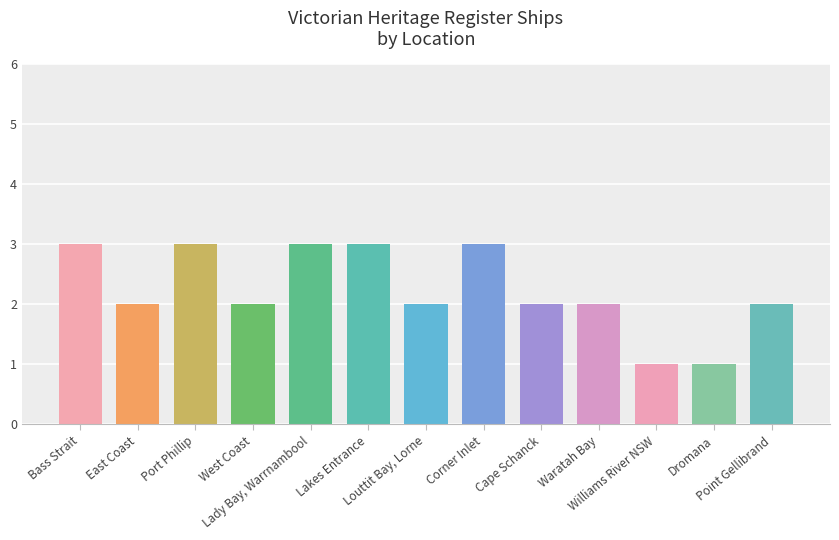

What is the value of the 1st bar from the left?

3